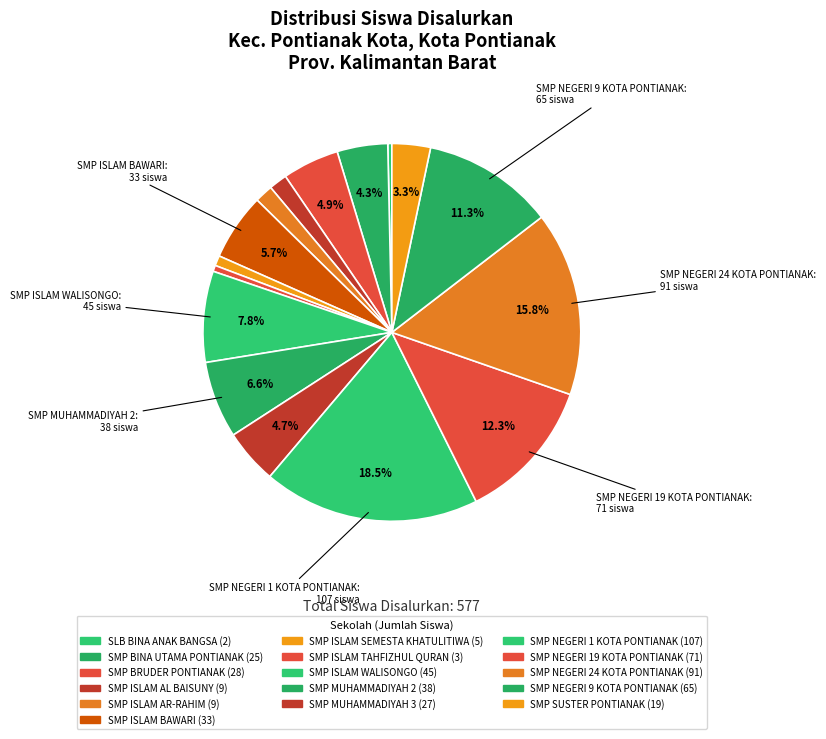

Count the number of slices in the pie.

16